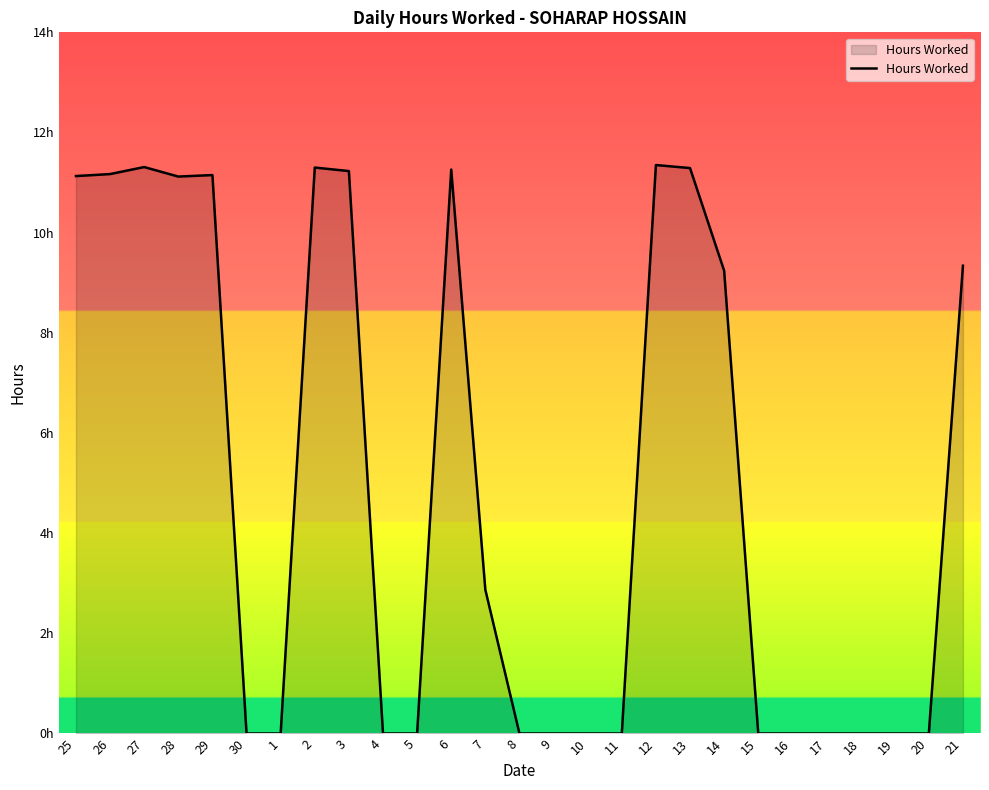

At which category does the data reach its first local valley?

28